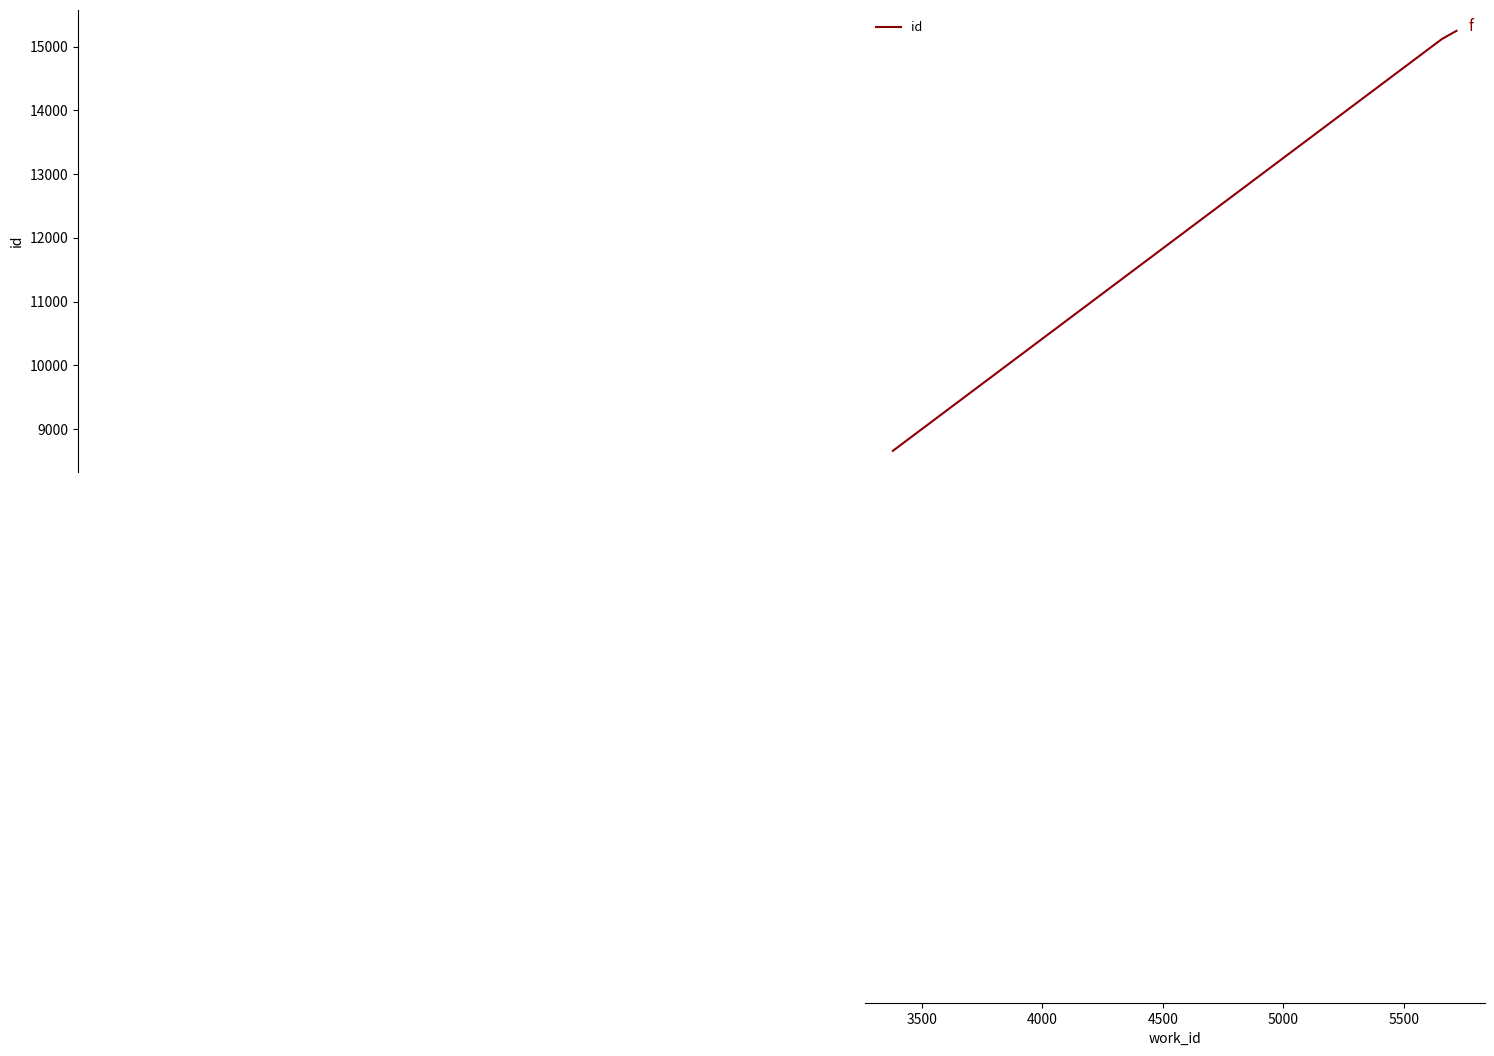

What is the greatest value displayed?

15247